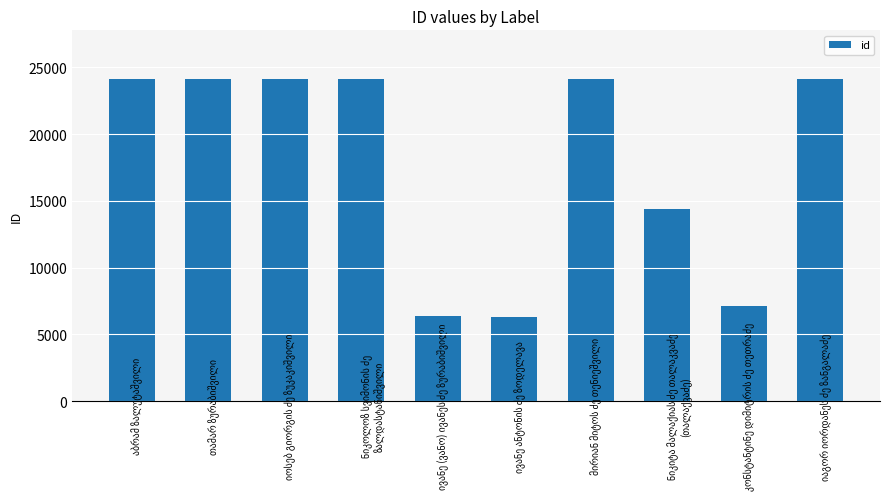

What is the sum of all values?

179070